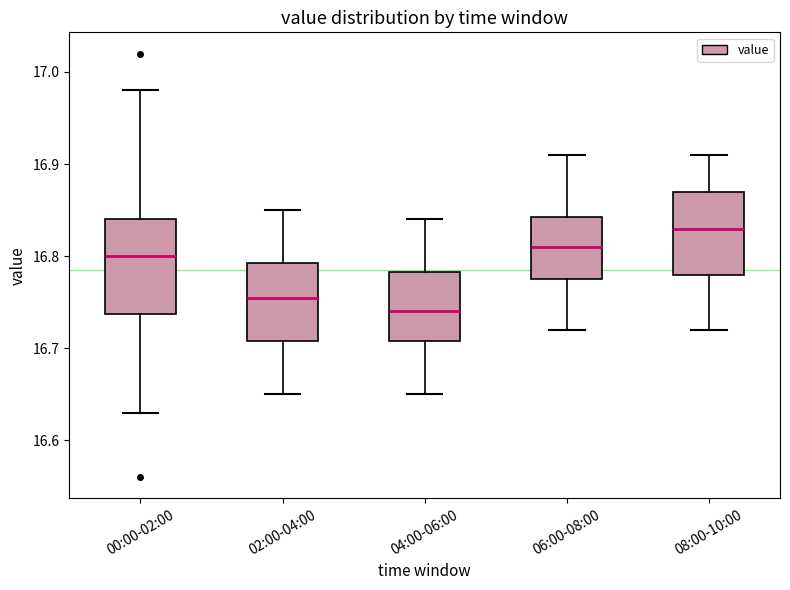

Which box's median line is the highest?

08:00-10:00